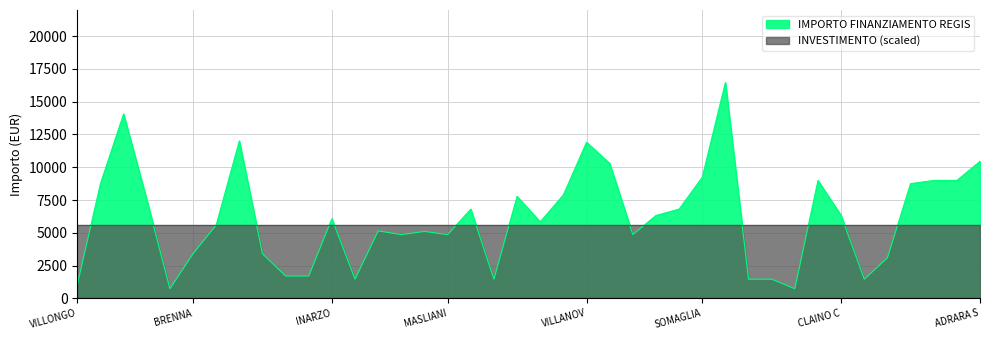

List the labels in order of value, smallest first.

ZECCONE, ALAGNA, VILLONGO, SAN GIACOMO DELLE SEGNATE, QUINTANO, TROVO, SOMMO, SECUGNAGO, CASALE CREMASCO-VIDOLASCO, CASALMORANO, POZZO DADDA, BRENNA, SANGIANO, VISTARINO, MASLIANICO, PORLEZZA, FIESCO, OFFANENGO, PAGNONA, LODI VECCHIO, INARZO, TELGATE, CLAINO CON OSTENO, CETO, PORTO VALTRAVAGLIA, FILIGHERA, BREME, GAGGIANO, GORNO, MILZANO, CODEVILLA, BORDOLANO, GABBIONETA BINANUOVA, SOMAGLIA, CASTANO PRIMO, ADRARA SAN ROCCO, VILLANOVA DARDENGHI, BUSSERO, VILLA CORTESE, MELZO